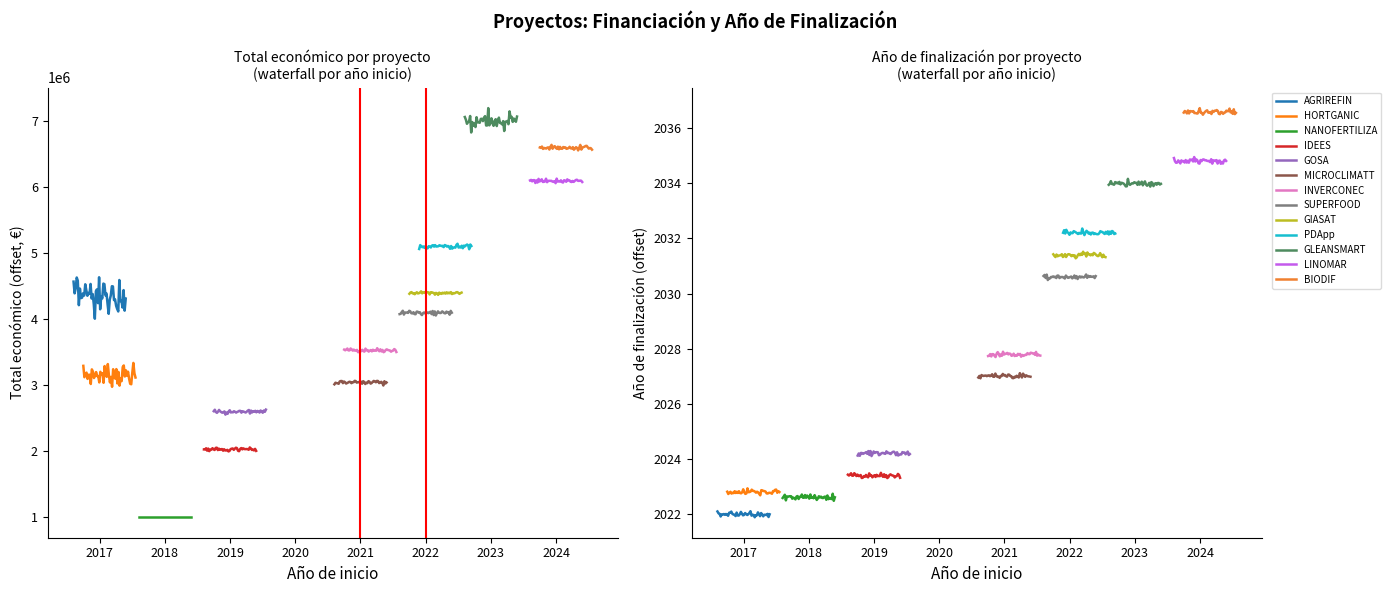

True or false: Año de finalización and Total económico intersect in this chart.

True